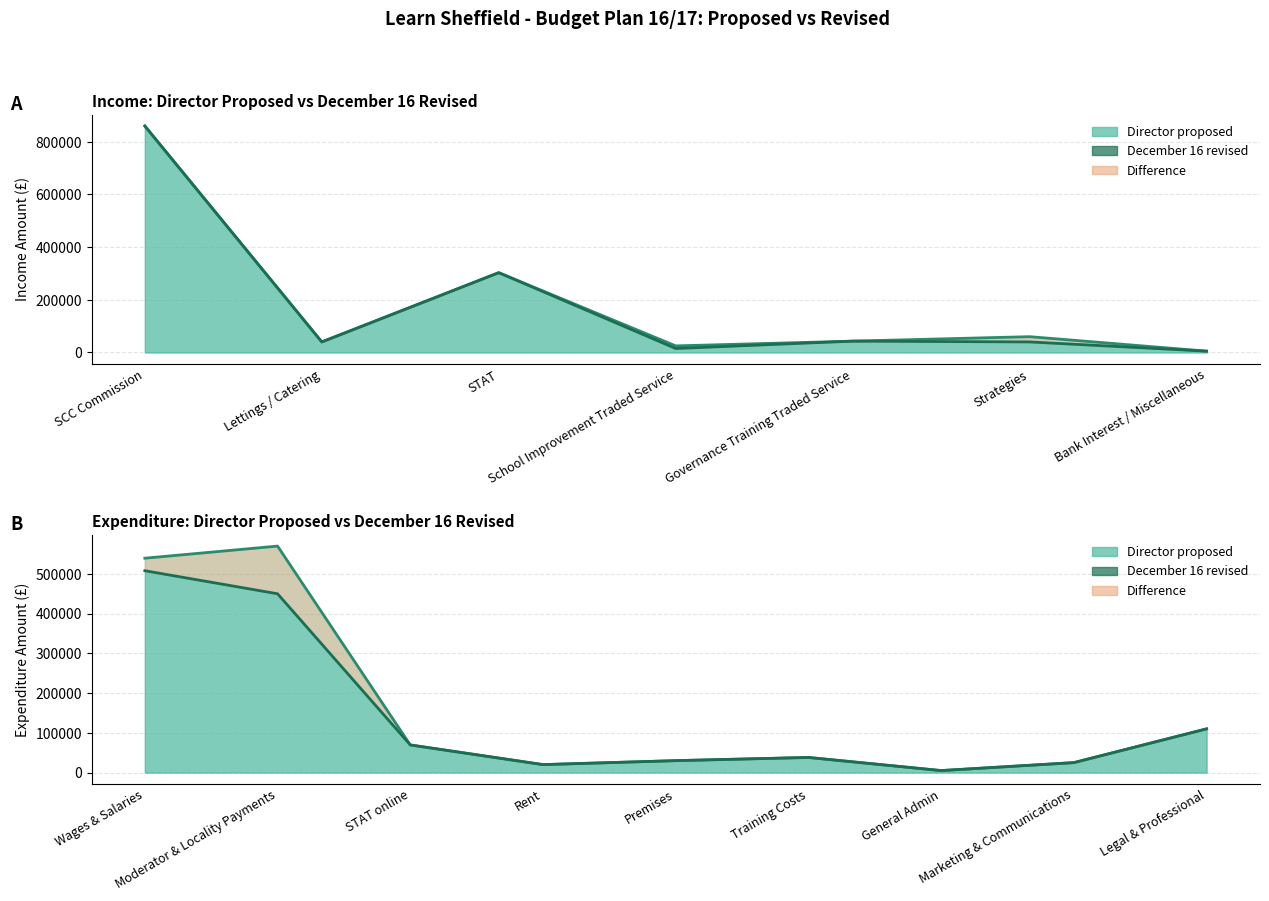

Is it true that December 16 revised equals 6771 at Bank Interest / Miscellaneous?

False